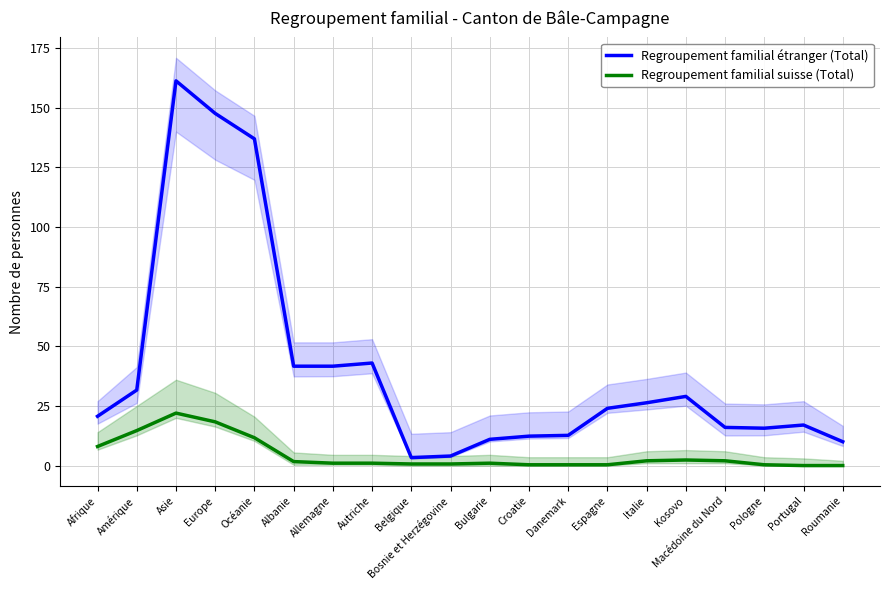

Rank the series by their average value, from lowest to highest.

Regroupement familial suisse (Total), Regroupement familial étranger (Total)